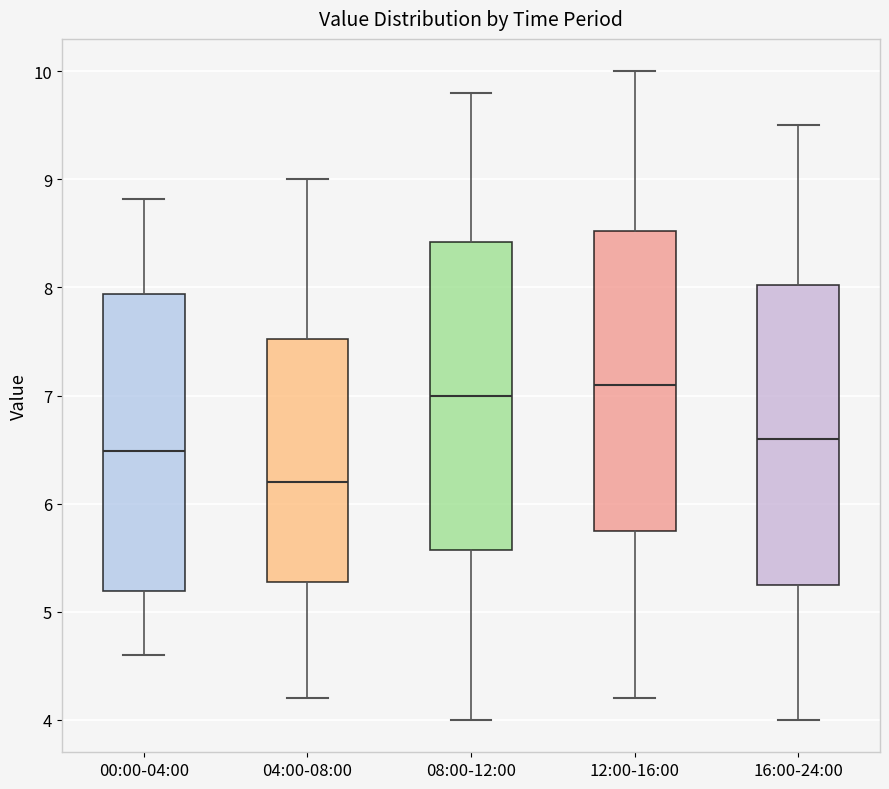

Reading left to right, transcribe this box plot: for each box, give where its median line is, the range the box spans, and where its two whiskers end, as read against the y-axis. The values are not printed on the chart, so give them approximately, as read against the axis.

00:00-04:00: median 6.5, box 5.2 to 7.9, whiskers 4.6 to 8.8
04:00-08:00: median 6.2, box 5.3 to 7.5, whiskers 4.2 to 9.0
08:00-12:00: median 7.0, box 5.6 to 8.4, whiskers 4.0 to 9.8
12:00-16:00: median 7.1, box 5.8 to 8.5, whiskers 4.2 to 10.0
16:00-24:00: median 6.6, box 5.3 to 8.0, whiskers 4.0 to 9.5